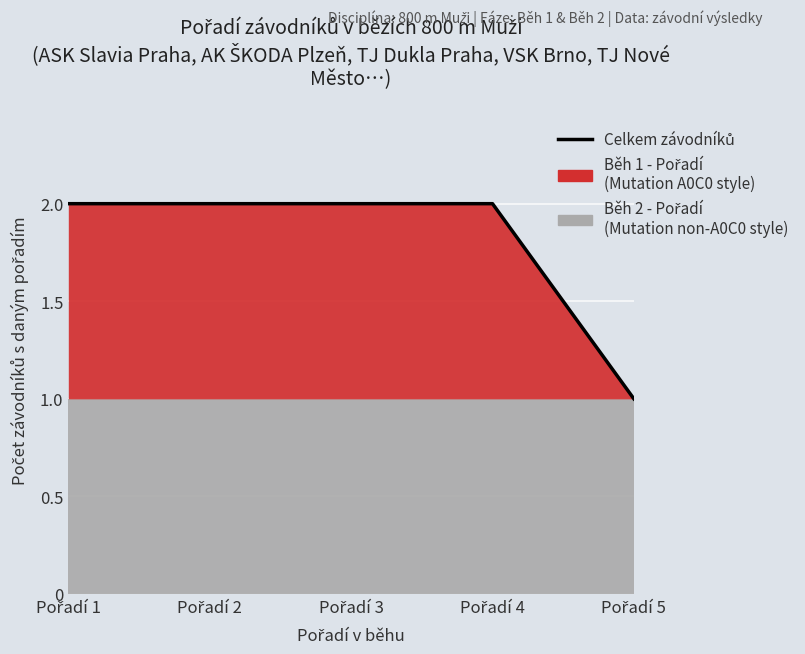

List the labels in order of value, smallest first.

Pořadí 5, Pořadí 1, Pořadí 2, Pořadí 3, Pořadí 4